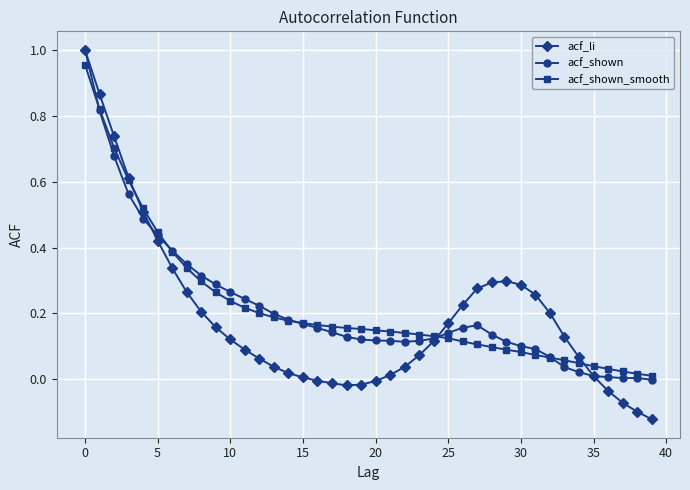

What is the difference between the second highest and second lowest values in the acf_shown_smooth series?

0.8